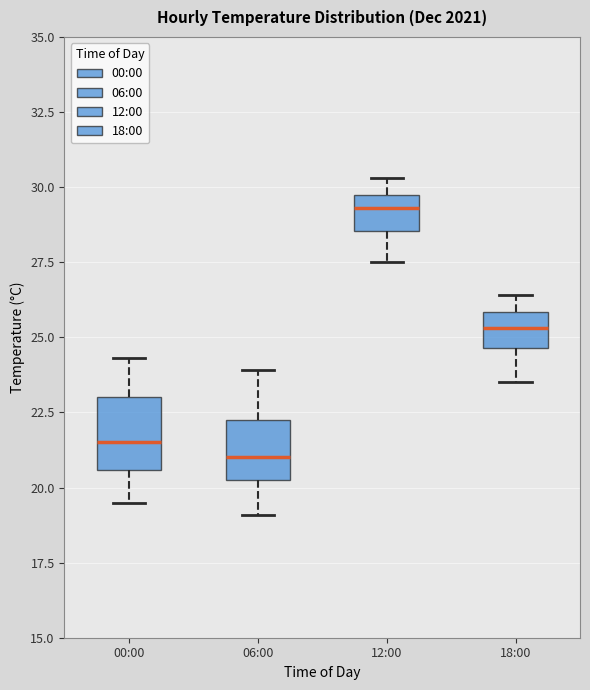

Reading left to right, transcribe this box plot: for each box, give where its median line is, the range the box spans, and where its two whiskers end, as read against the y-axis. The values are not printed on the chart, so give them approximately, as read against the axis.

00:00: median 21.5, box 20.5 to 23.0, whiskers 19.5 to 24.5
06:00: median 21.0, box 20.5 to 22.5, whiskers 19.0 to 24.0
12:00: median 29.5, box 28.5 to 30.0, whiskers 27.5 to 30.5
18:00: median 25.5, box 24.5 to 26.0, whiskers 23.5 to 26.5